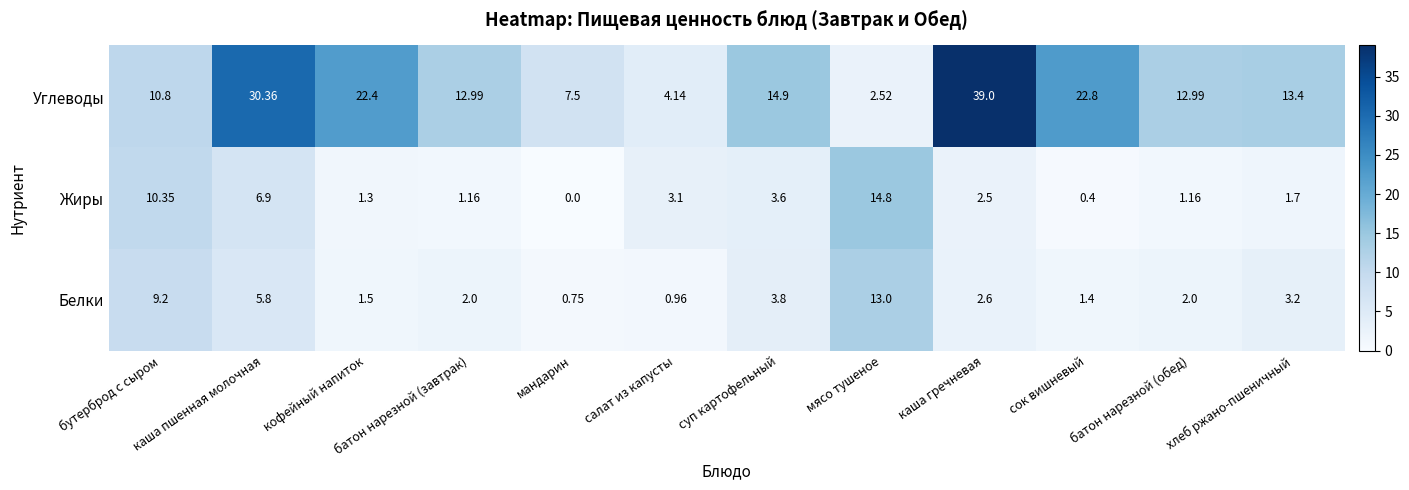

At which category does the chart reach its peak across all series?

каша гречневая